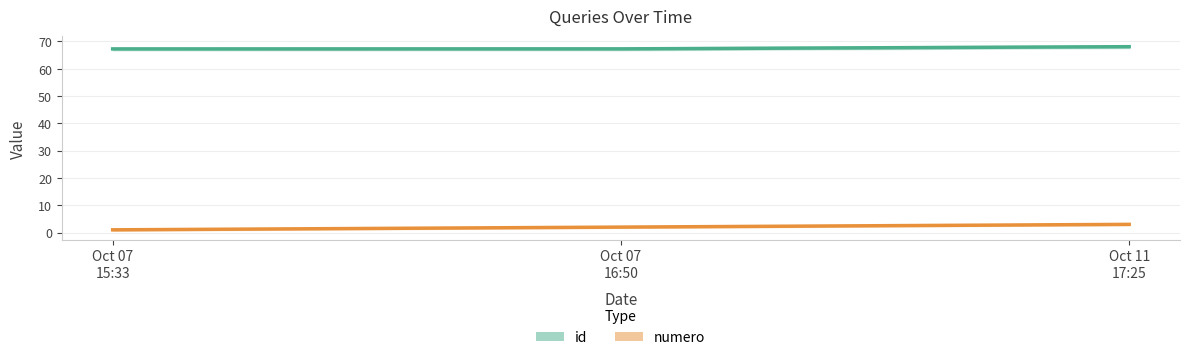

At which category is the sum across all series the highest?

Oct 11
17:25